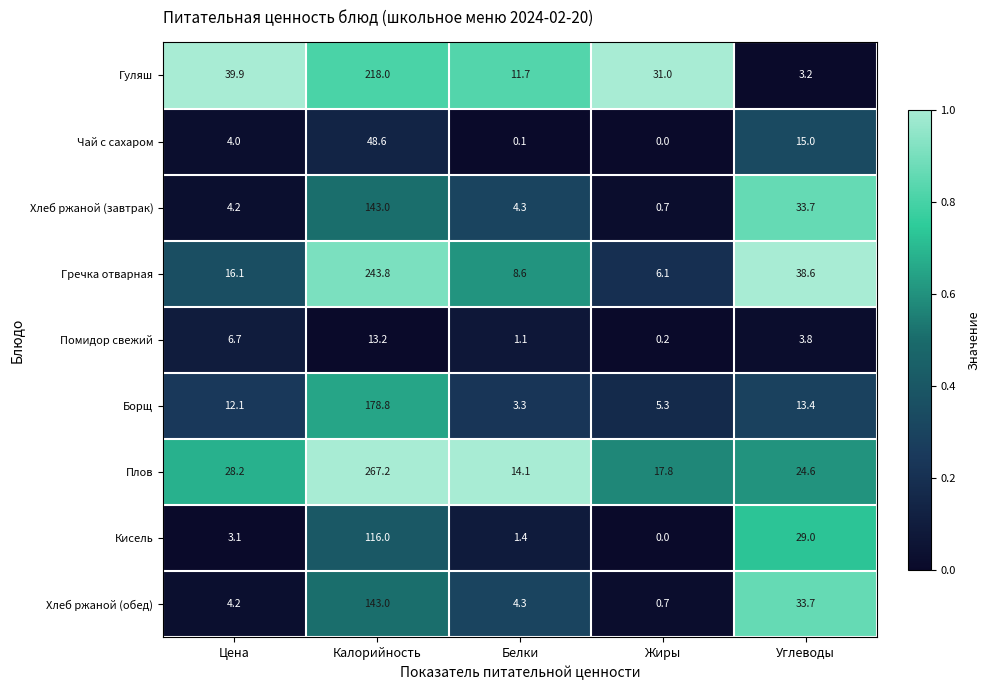

Between Белки and Углеводы, which series saw the biggest shift?

Гречка отварная